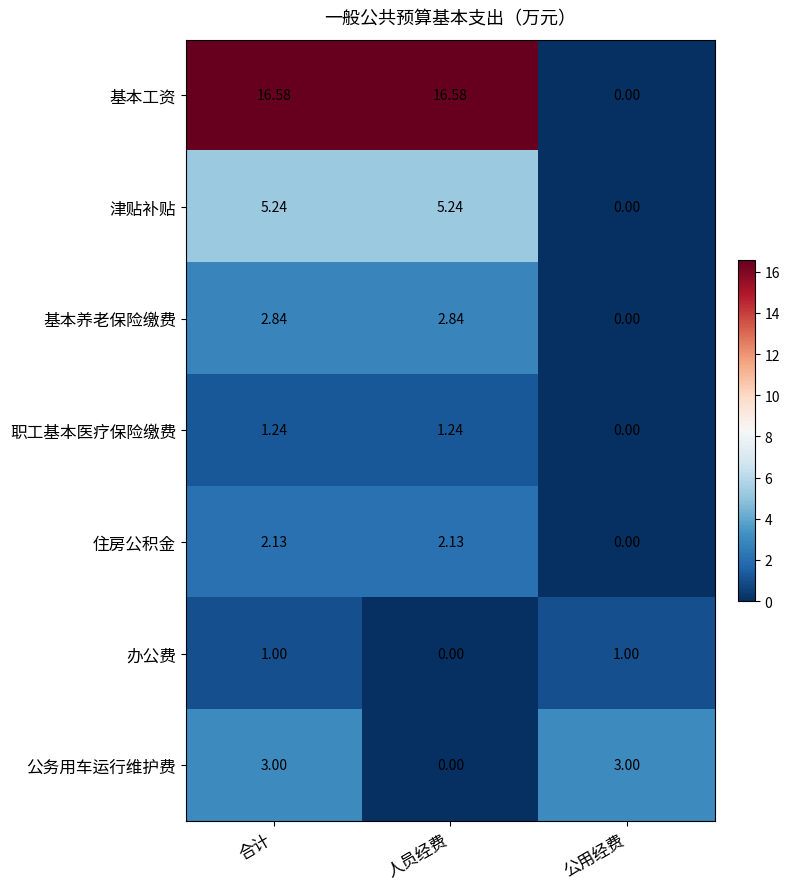

At which category is the sum across all series the highest?

合计